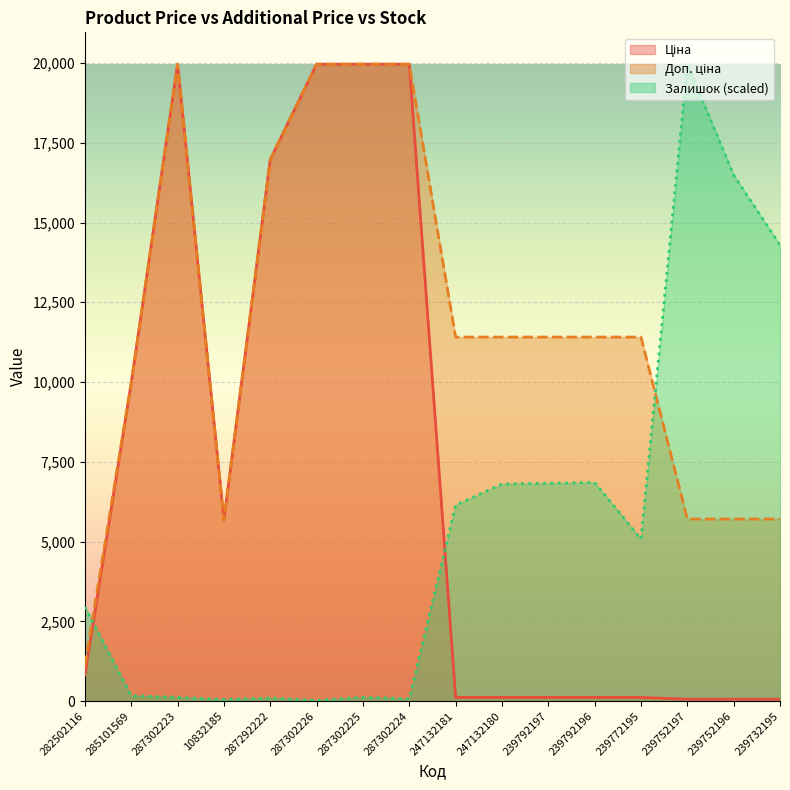

Is the value of Ціна at 10832185 greater than the value of Доп. ціна at 239792197?

No